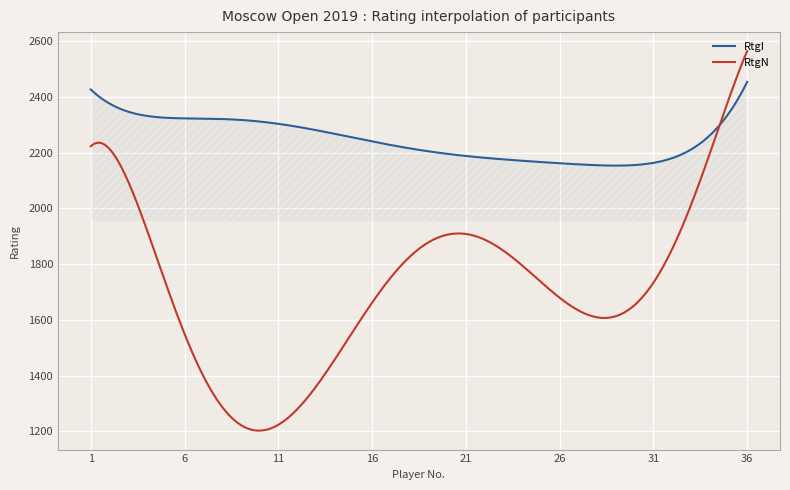

Which series has the largest total across all categories?

RtgI